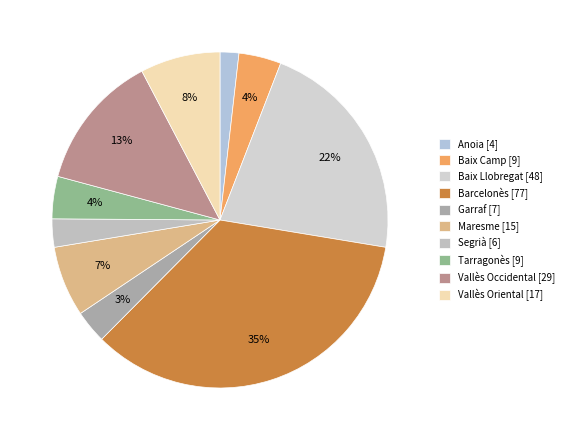

What is the change in value from Anoia to Baix Llobregat?

+44